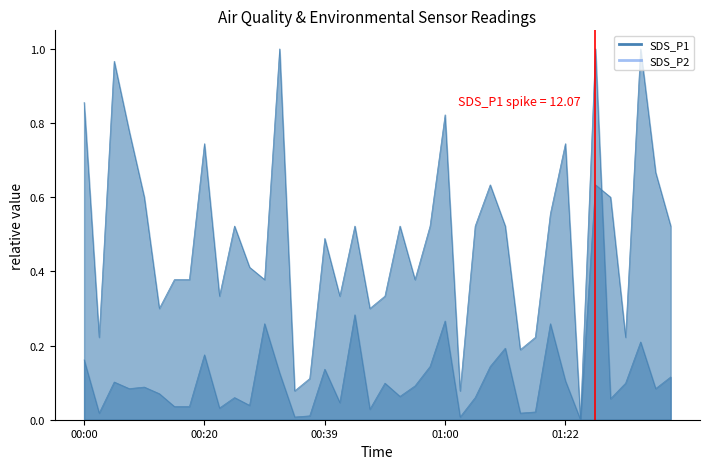

Reading left to right, extract all data points from this chart.

SDS_P1: 00:00=0.2	00:03=0.0	00:05=0.1	00:08=0.1	00:10=0.1	00:12=0.1	00:15=0.0	00:17=0.0	00:20=0.2	00:22=0.0	00:25=0.1	00:27=0.0	00:29=0.3	00:32=0.1	00:34=0.0	00:37=0.0	00:39=0.1	00:42=0.0	00:44=0.3	00:47=0.0	00:50=0.1	00:52=0.1	00:55=0.1	00:58=0.1	01:00=0.3	01:03=0.0	01:05=0.1	01:09=0.1	01:11=0.2	01:14=0.0	01:16=0.0	01:19=0.3	01:22=0.1	01:25=0.0	01:27=1.0	01:30=0.1	01:33=0.1	01:35=0.2	01:38=0.1	01:41=0.1
SDS_P2: 00:00=0.9	00:03=0.2	00:05=1.0	00:08=0.8	00:10=0.6	00:12=0.3	00:15=0.4	00:17=0.4	00:20=0.7	00:22=0.3	00:25=0.5	00:27=0.4	00:29=0.4	00:32=1.0	00:34=0.1	00:37=0.1	00:39=0.5	00:42=0.3	00:44=0.5	00:47=0.3	00:50=0.3	00:52=0.5	00:55=0.4	00:58=0.5	01:00=0.8	01:03=0.1	01:05=0.5	01:09=0.6	01:11=0.5	01:14=0.2	01:16=0.2	01:19=0.6	01:22=0.7	01:25=0.0	01:27=0.6	01:30=0.6	01:33=0.2	01:35=1.0	01:38=0.7	01:41=0.5